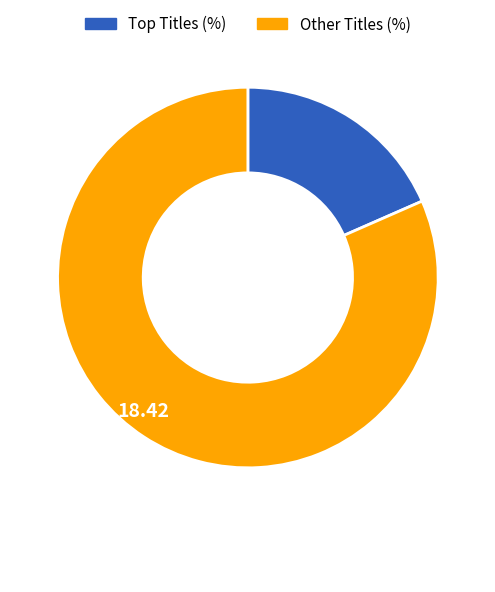

Is there a majority slice in this chart?

Yes